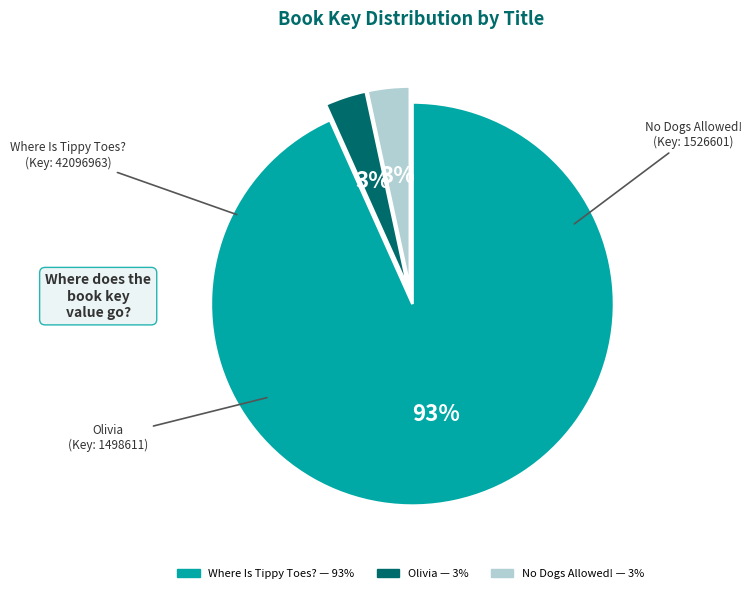

To the nearest percent, what portion does No Dogs Allowed! represent?

3%